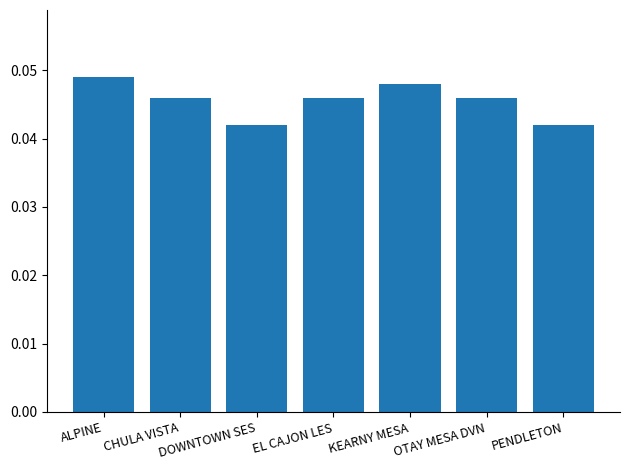

Is it true that the value at DOWNTOWN SES is 0.1?

False